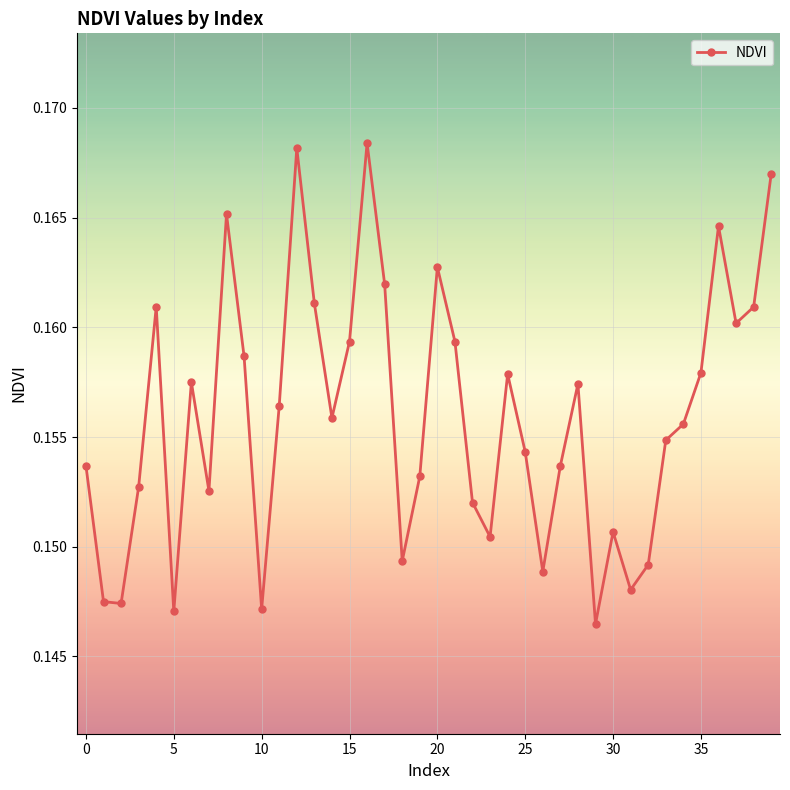

How many points are higher than both their immediate neighbors (excluding endpoints)?

10